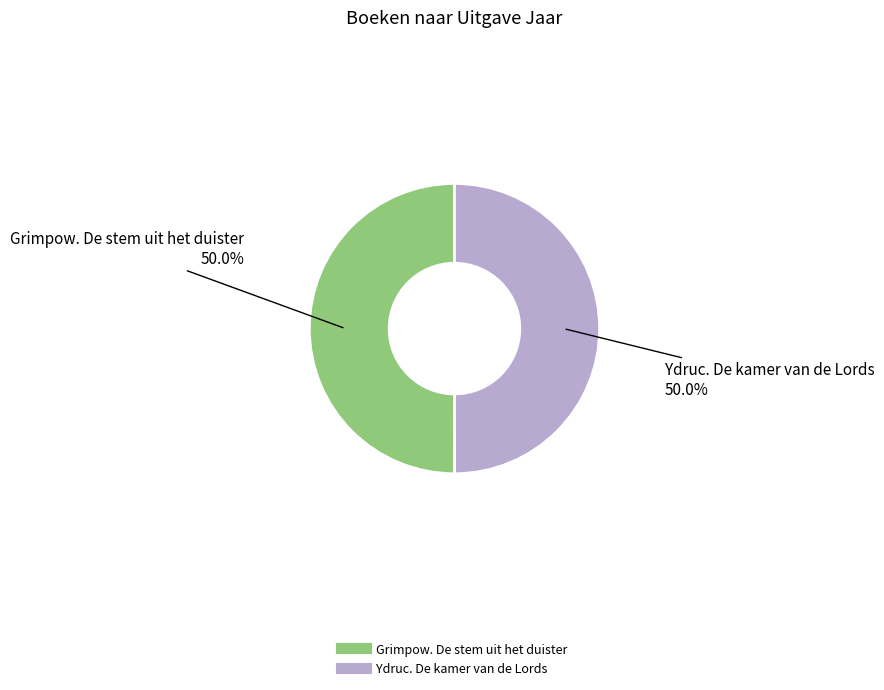

To the nearest percent, what is the combined percentage of Ydruc. De kamer van de Lords and Grimpow. De stem uit het duister?

100%